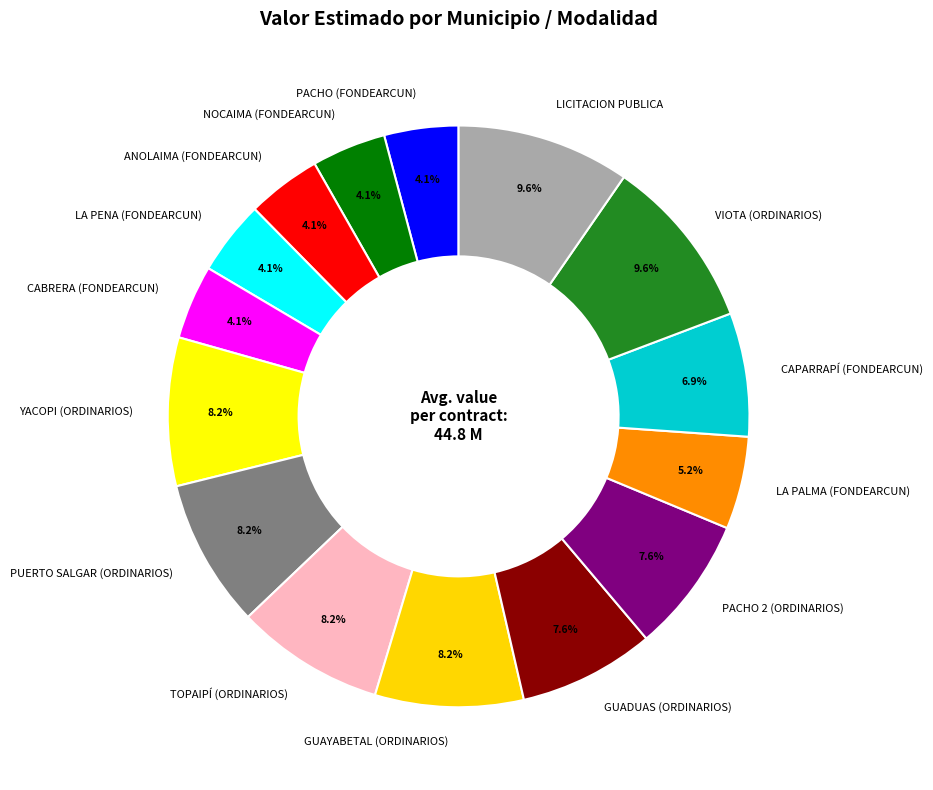

What portion of the pie excludes NOCAIMA (FONDEARCUN)?

95.9%